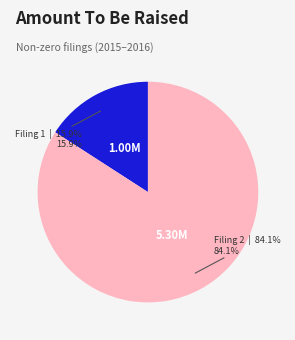

Rank the categories by value from lowest to highest.

Filing 1, Filing 2